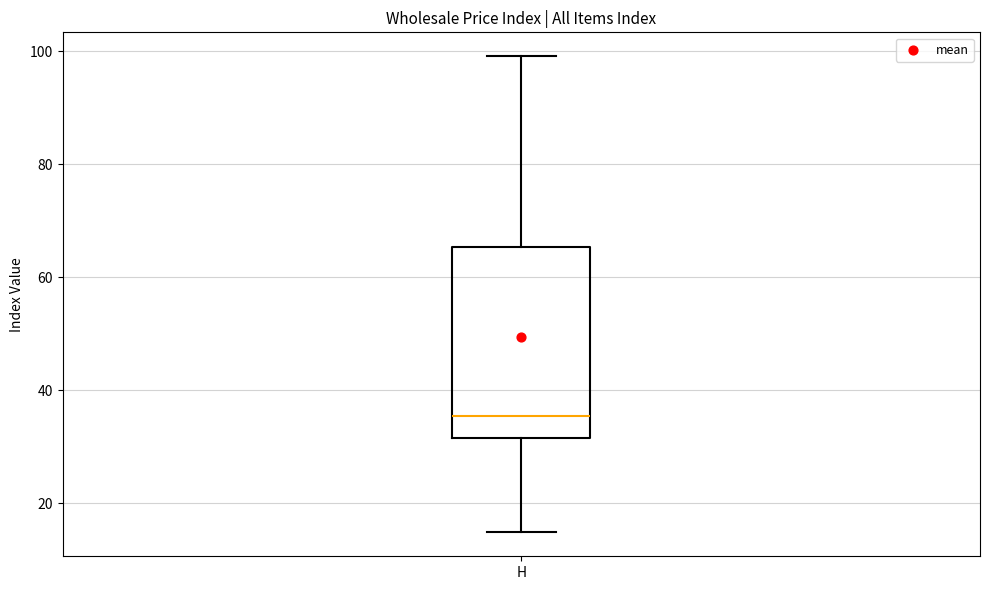

Transcribe this box plot: give where the median line is, the range the box spans, and where the two whiskers end, as read against the y-axis. The values are not printed on the chart, so give them approximately, as read against the axis.

median 36, box 32 to 66, whiskers 14 to 100